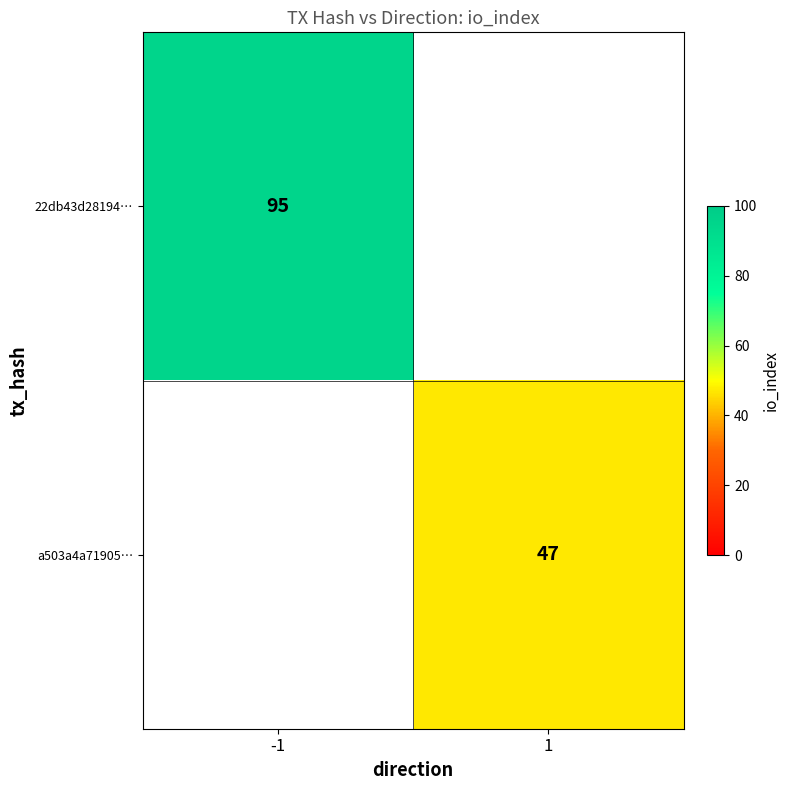

The value of 22db43d28194… at -1 is 165. True or false?

False